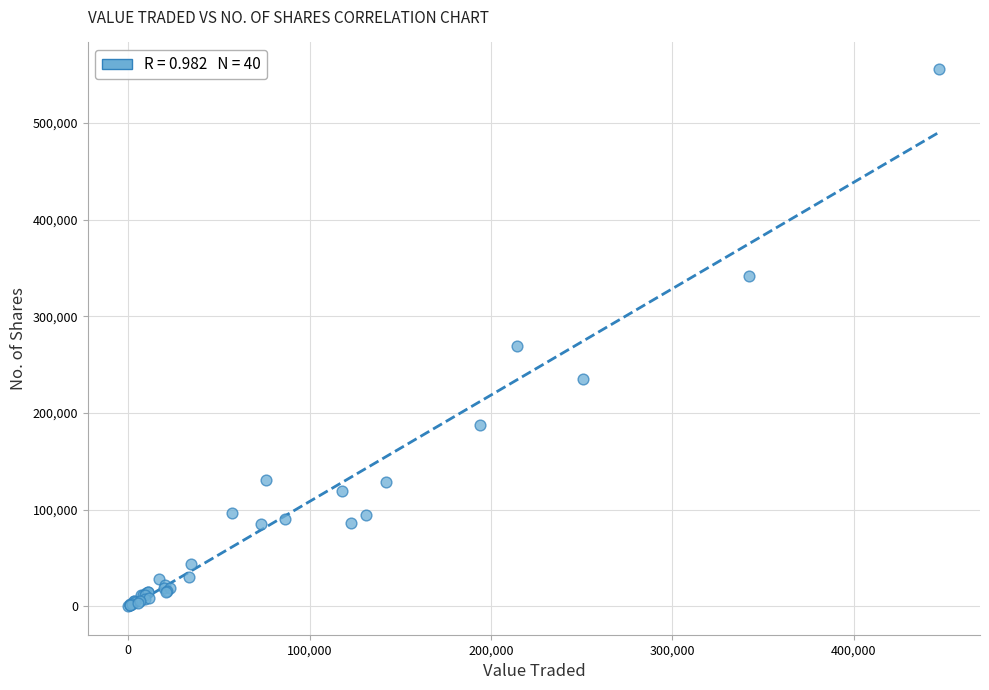

What Y value in the scatter plot is closest to 277757?

269032